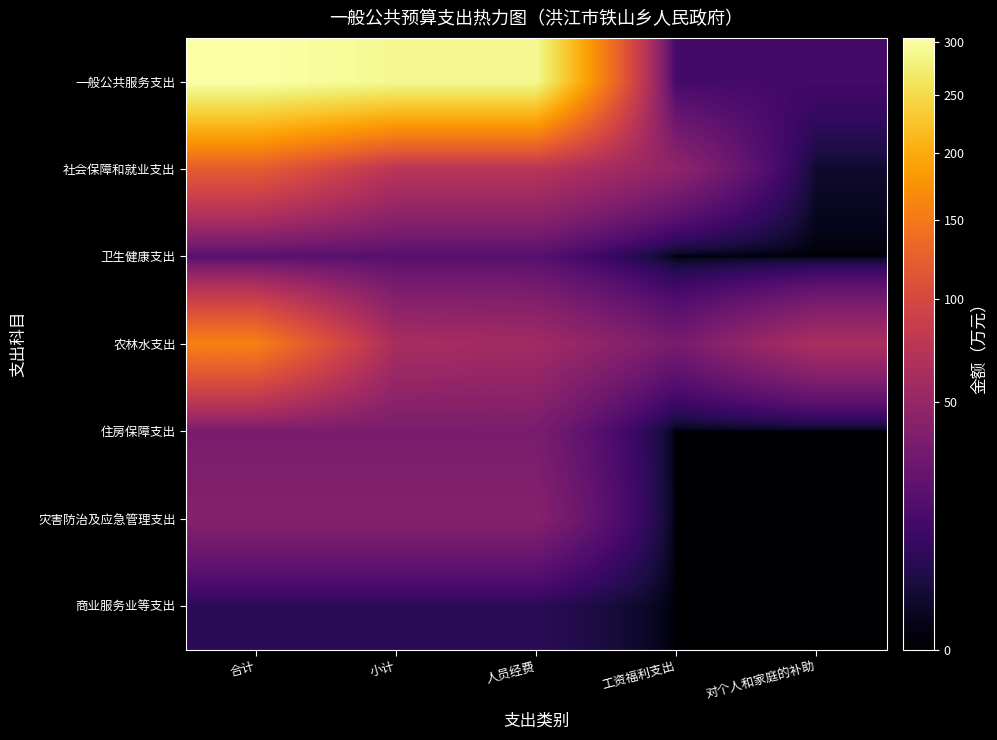

Reading right to left, extract all data points from this chart.

一般公共服务支出: 对个人和家庭的补助=12.9	工资福利支出=12.9	人员经费=291.0	小计=291.0	合计=303.8
社会保障和就业支出: 对个人和家庭的补助=2.0	工资福利支出=46.2	人员经费=73.4	小计=73.4	合计=121.6
卫生健康支出: 对个人和家庭的补助=0.0	工资福利支出=0.0	人员经费=19.5	小计=19.5	合计=19.5
农林水支出: 对个人和家庭的补助=63.8	工资福利支出=33.0	人员经费=57.8	小计=61.9	合计=158.6
住房保障支出: 对个人和家庭的补助=0.0	工资福利支出=0.0	人员经费=34.6	小计=34.6	合计=34.6
灾害防治及应急管理支出: 对个人和家庭的补助=0.0	工资福利支出=0.0	人员经费=40.8	小计=40.8	合计=40.8
商业服务业等支出: 对个人和家庭的补助=0.0	工资福利支出=0.0	人员经费=7.0	小计=7.0	合计=7.0